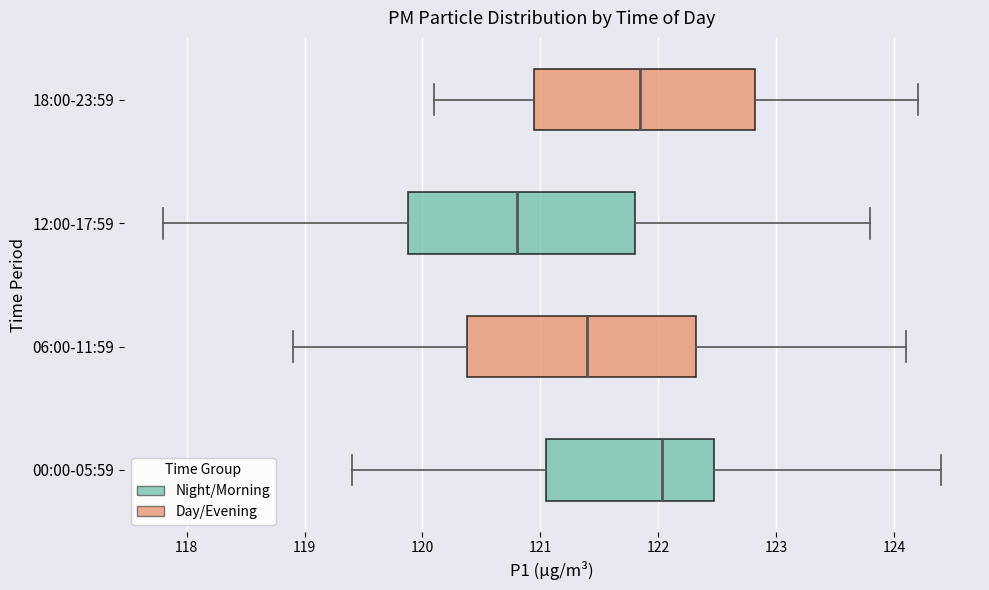

Where does the right whisker of the box for 00:00-05:59 end on the x-axis? The values are not printed on the chart, so give them approximately, as read against the axis.

124.4